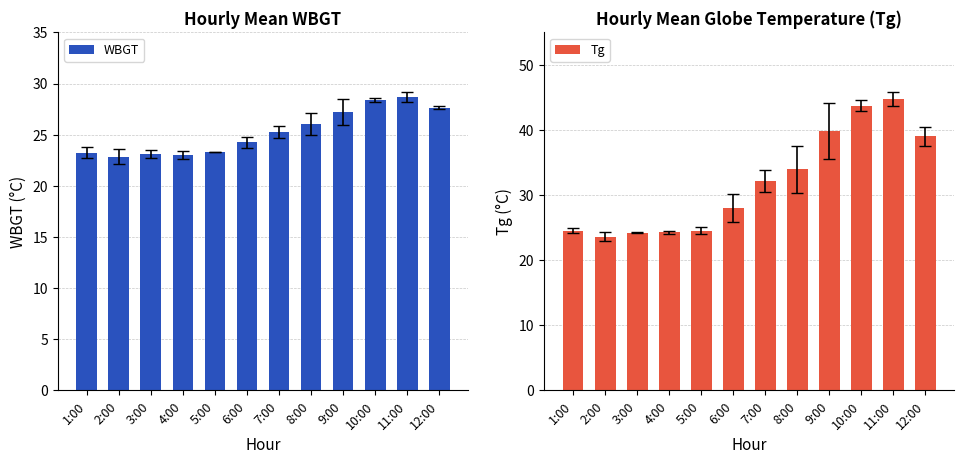

How many bars are there in total?

24